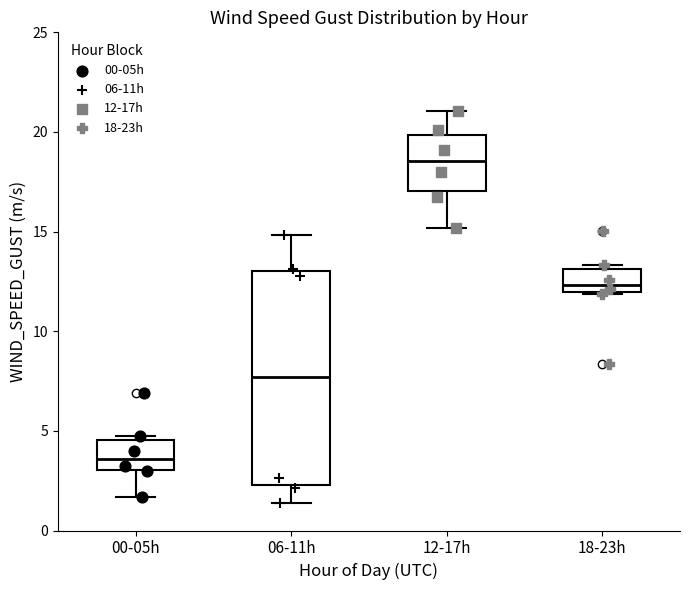

Which box's median line is the highest?

12-17h